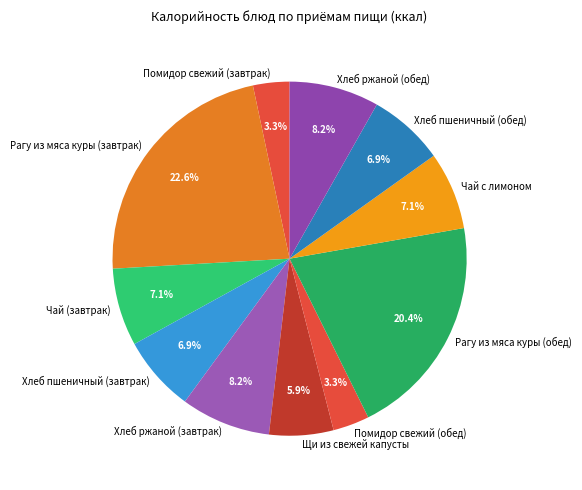

Which has a higher value, Хлеб пшеничный (обед) or Помидор свежий (обед)?

Хлеб пшеничный (обед)